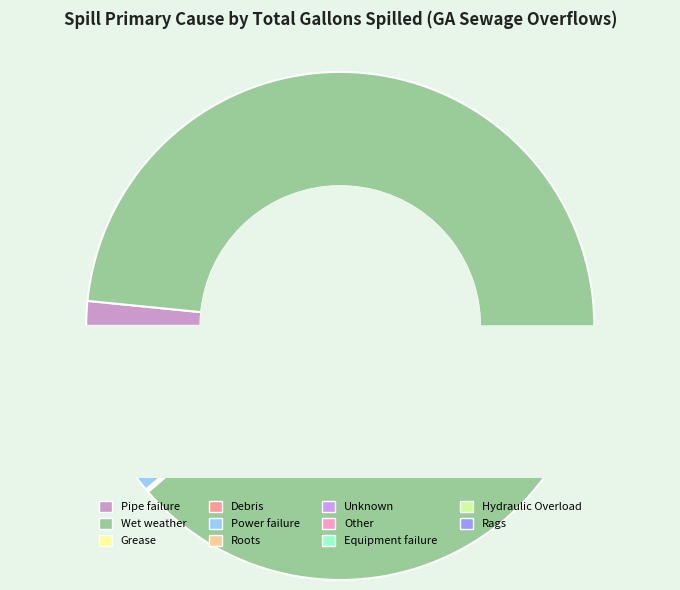

True or false: Hydraulic Overload accounts for 0% of the total.

True